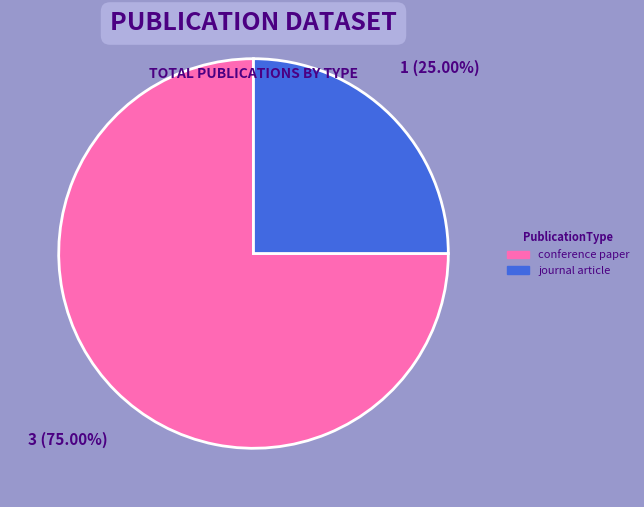

Is there any slice that represents more than half of the pie?

Yes